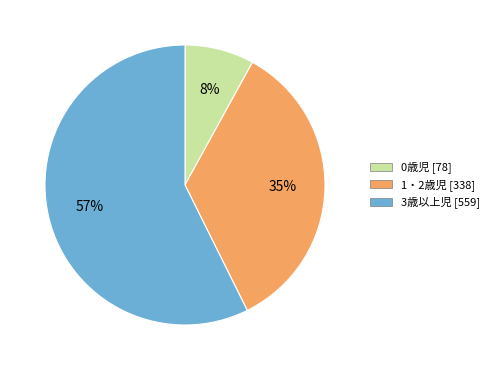

Is there any slice that represents more than half of the pie?

Yes